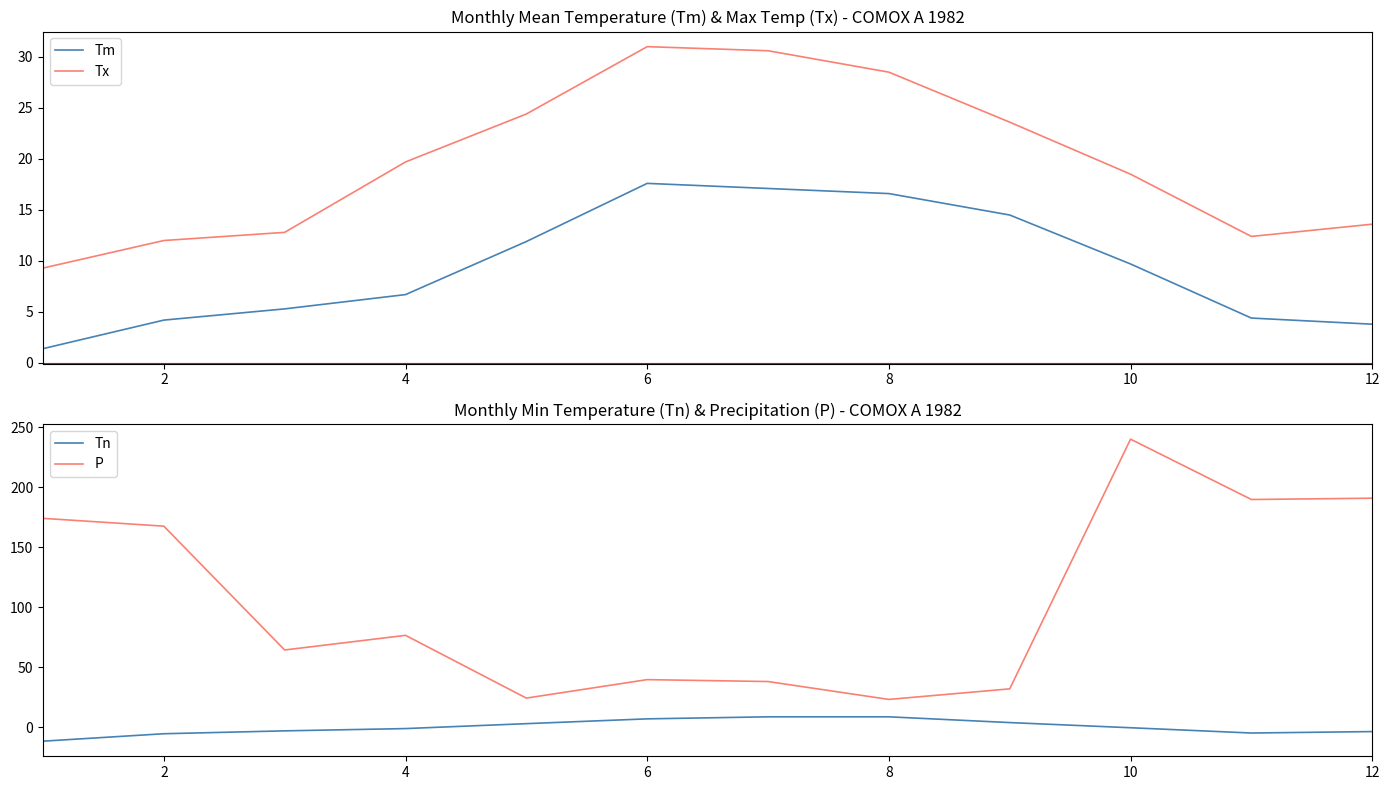

True or false: Tx and Tm intersect in this chart.

False